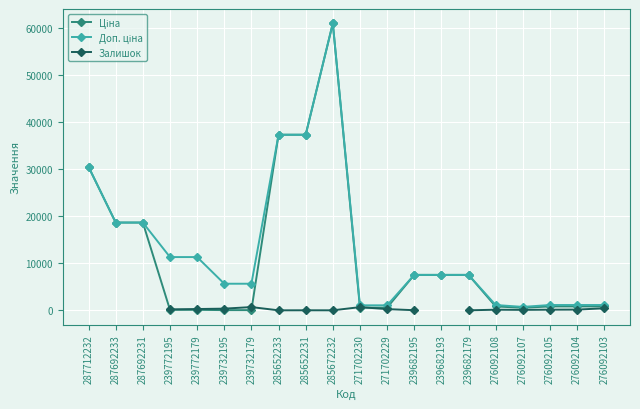

What is the value of the Доп. ціна point at the 5th from the left?

11334.0